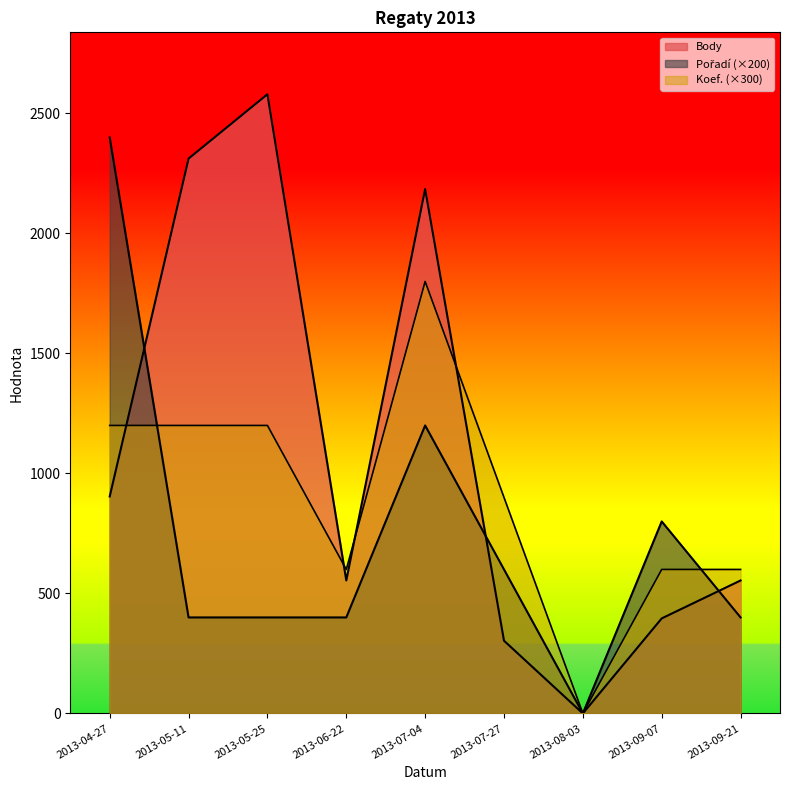

List the series in order of their overall mean, highest first.

Body, Koef., Pořadí